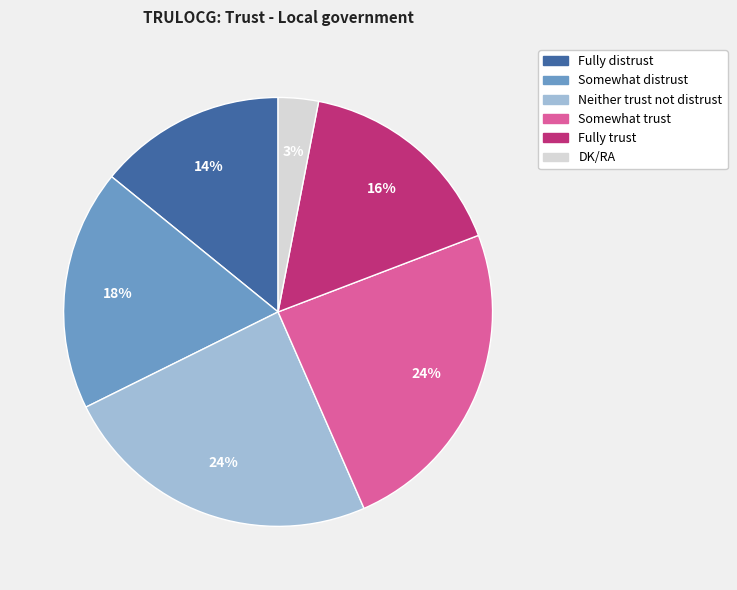

Does Fully trust account for over 50% of the chart?

No